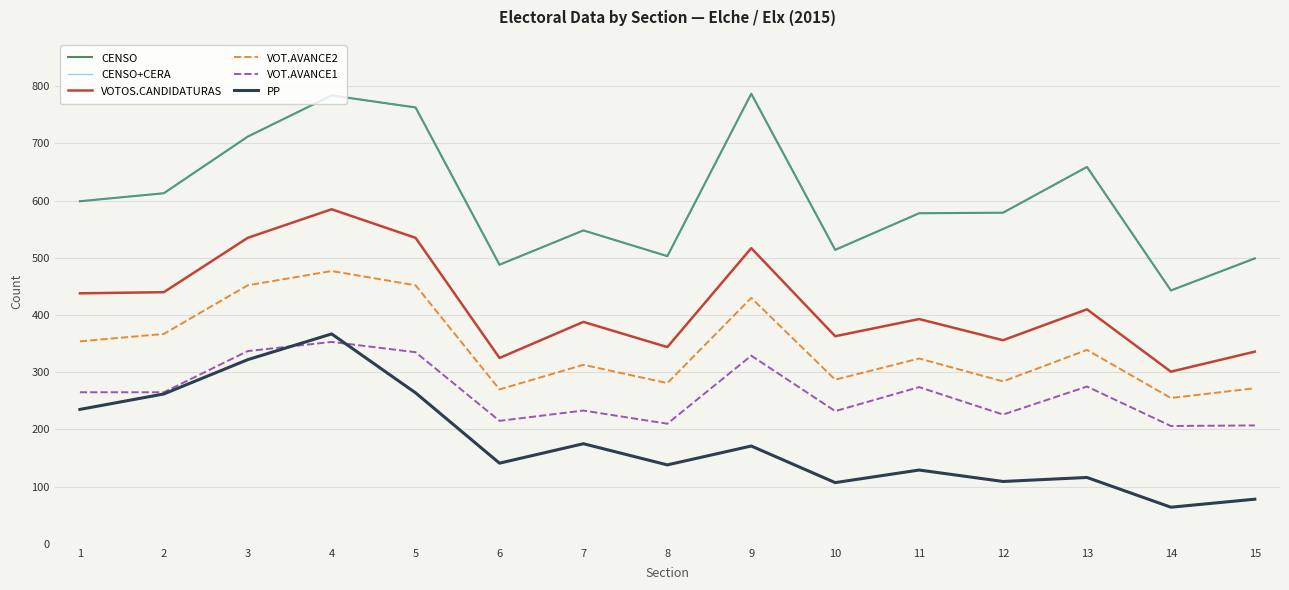

What is the spread (max minus min) of values at 15?

422